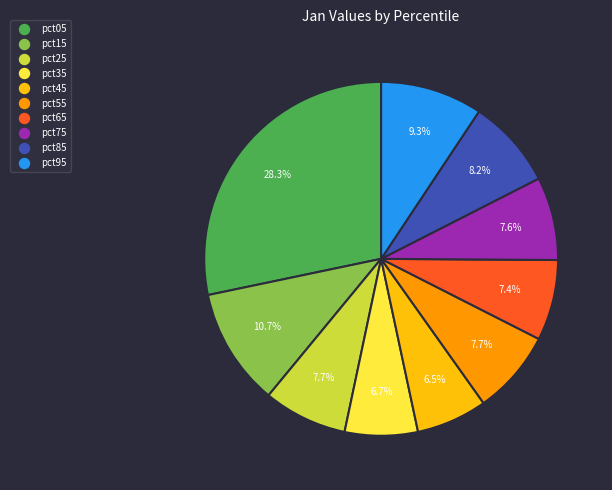

Does any single category account for the majority?

No